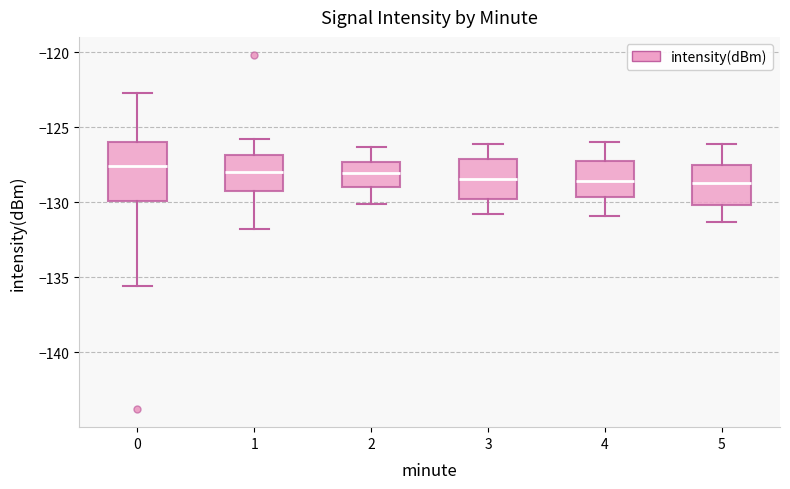

Comparing the boxes themselves (not the whiskers), which one is the tallest?

0